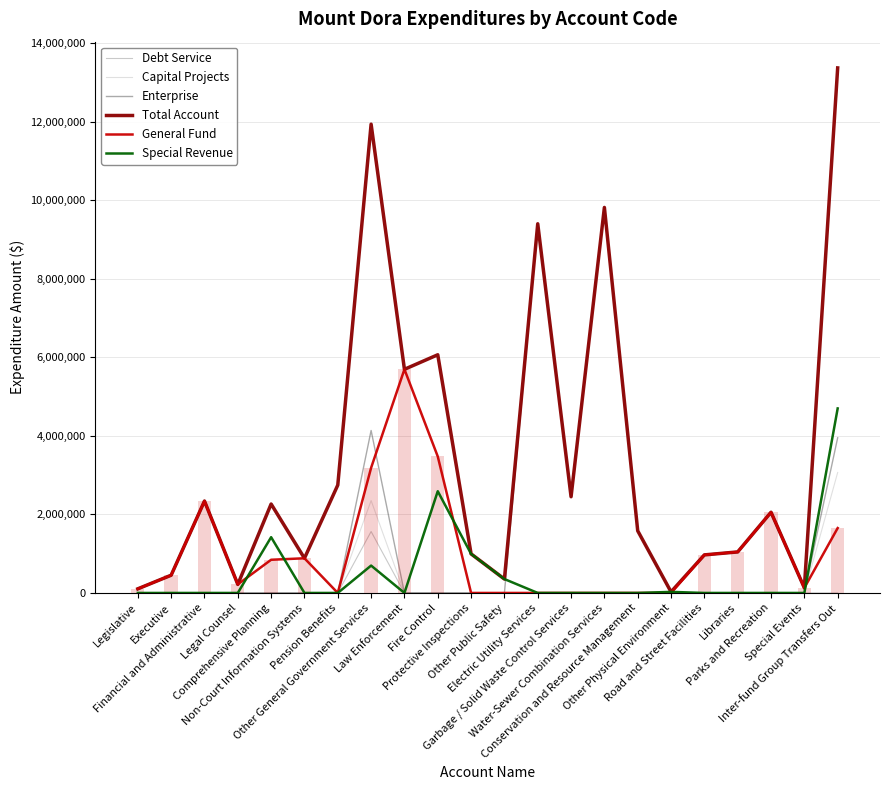

What is the label of the 8th bar from the left?

Other General Government Services